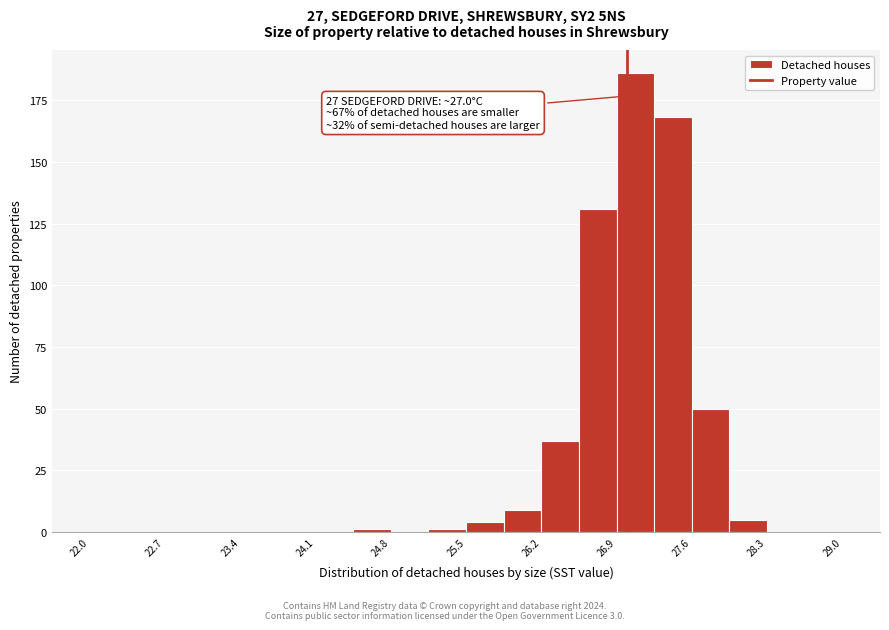

Around what value on the x-axis is the tallest bar? Give the approximate position of its centre, as read against the axis.

27.1